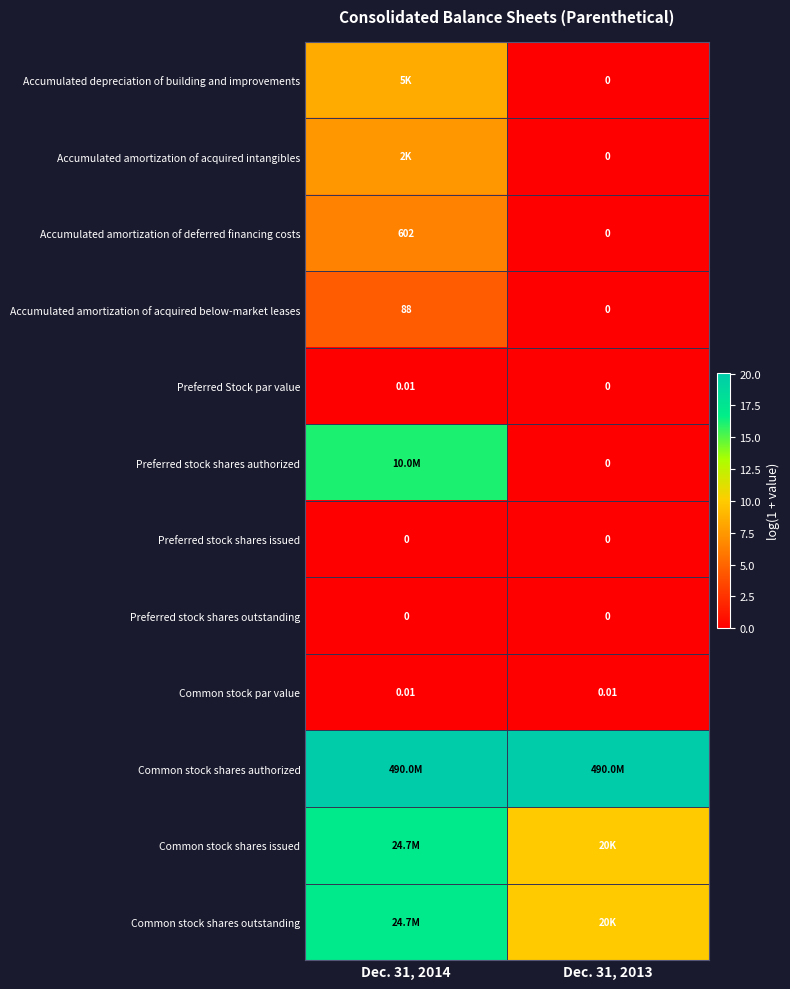

Rank the series at Dec. 31, 2013 from highest to lowest value.

Common stock shares authorized, Common stock shares issued, Common stock shares outstanding, Common stock par value, Accumulated depreciation of building and improvements, Accumulated amortization of acquired intangibles, Accumulated amortization of deferred financing costs, Accumulated amortization of acquired below-market leases, Preferred Stock par value, Preferred stock shares authorized, Preferred stock shares issued, Preferred stock shares outstanding